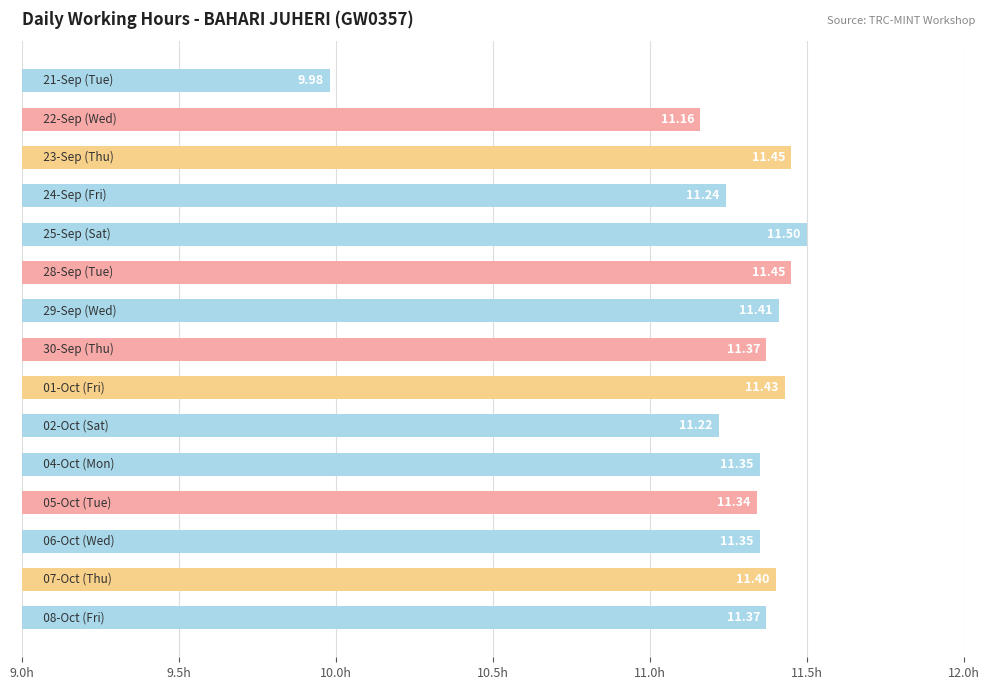

What is the difference between the maximum and minimum values?

1.5